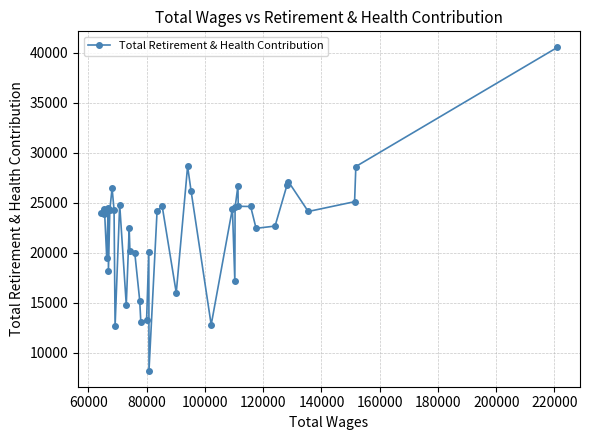

What is the sum of all values?

886138